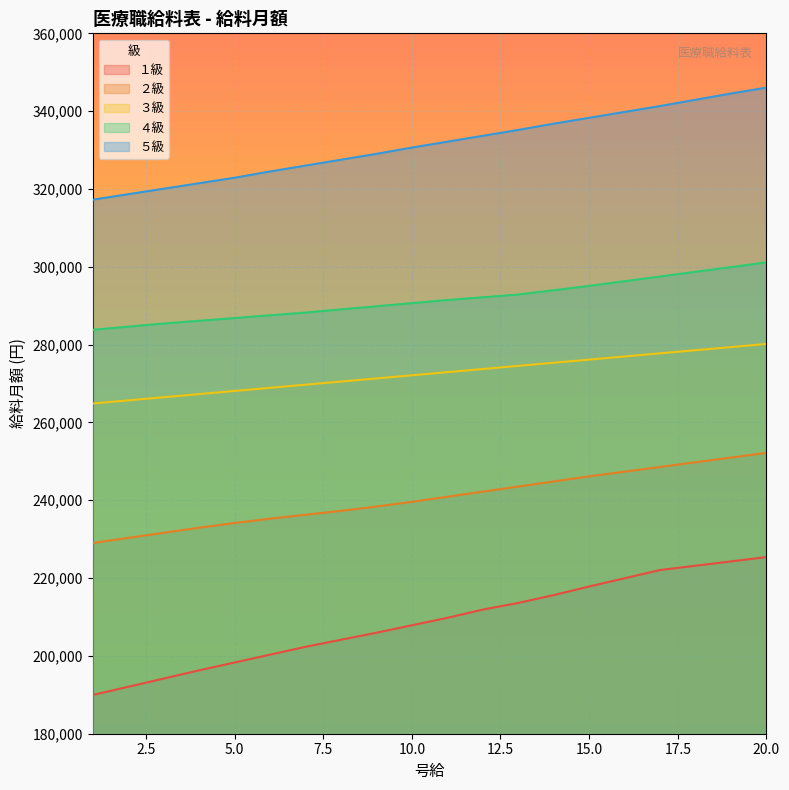

Between 1 and 8, which series saw the biggest shift?

１級